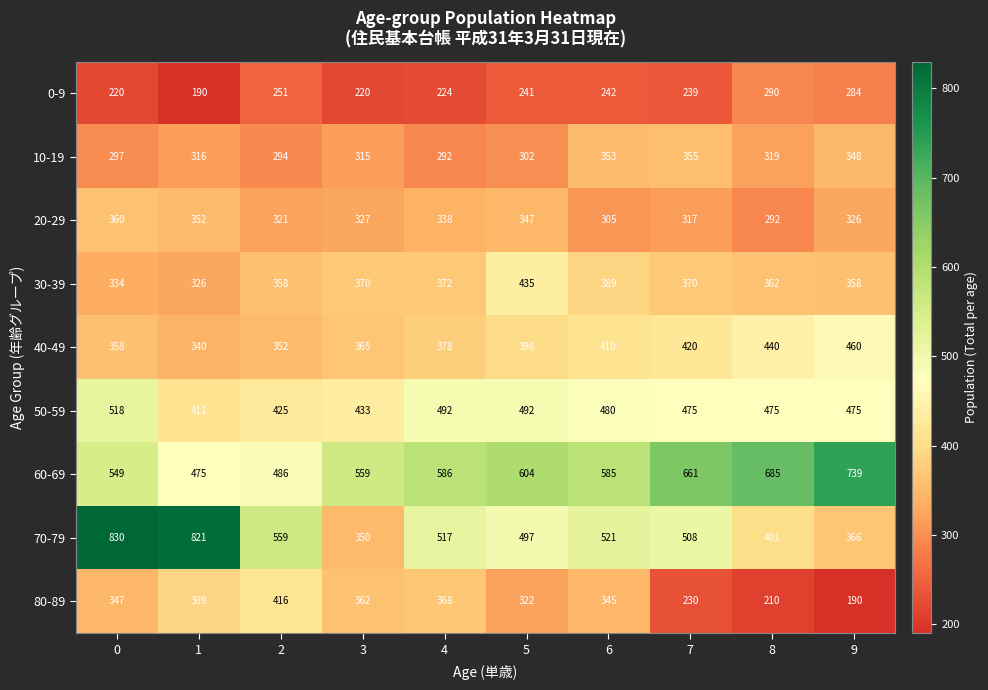

What is the difference between the maximum and minimum values in the 60-69 series?

264